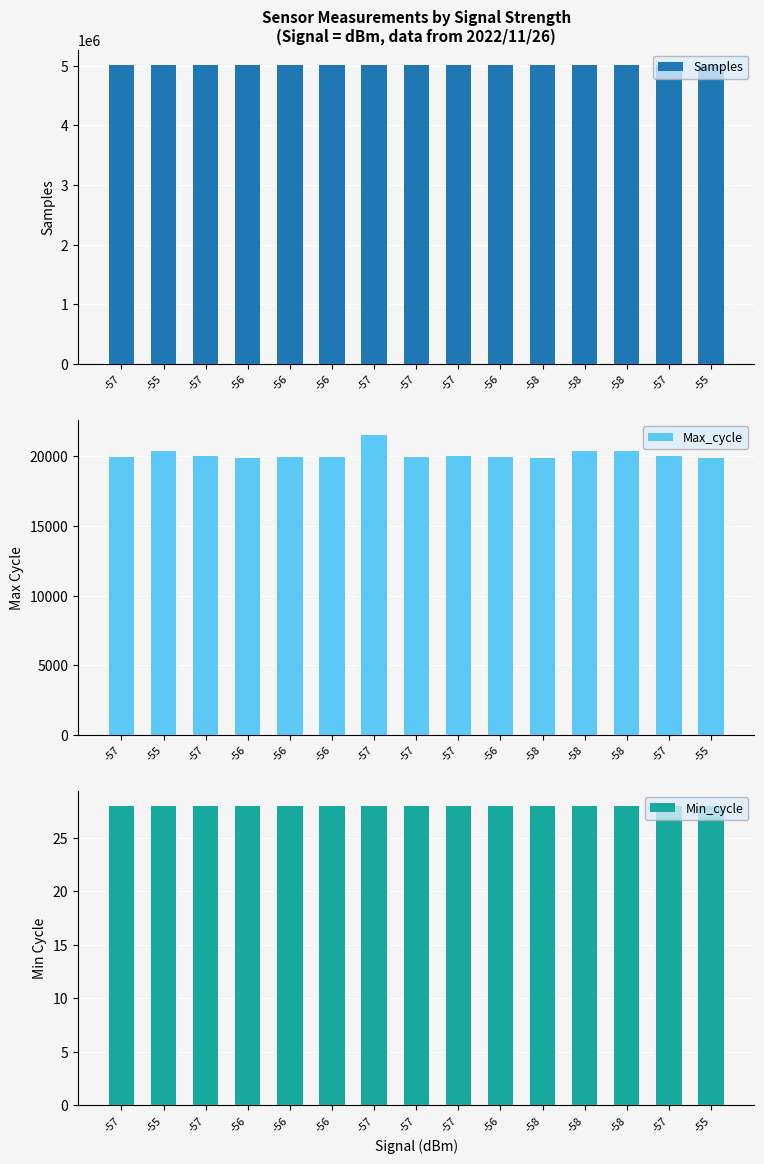

Which has a higher value, -57 or -57?

-57